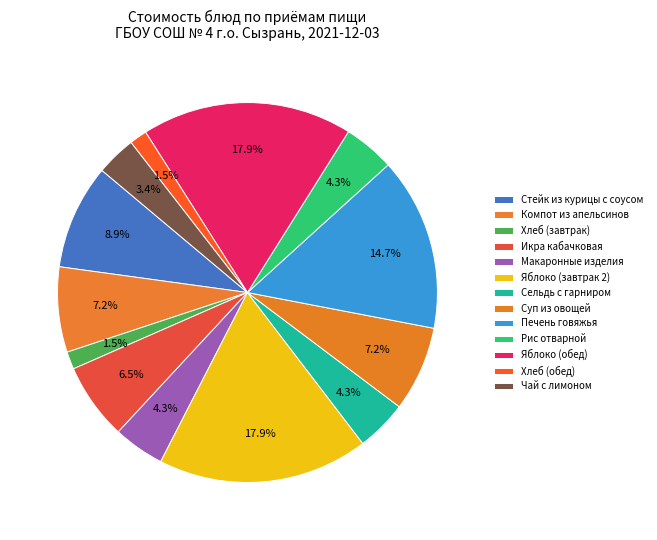

What is the smallest slice in the pie chart?

Хлеб (завтрак)